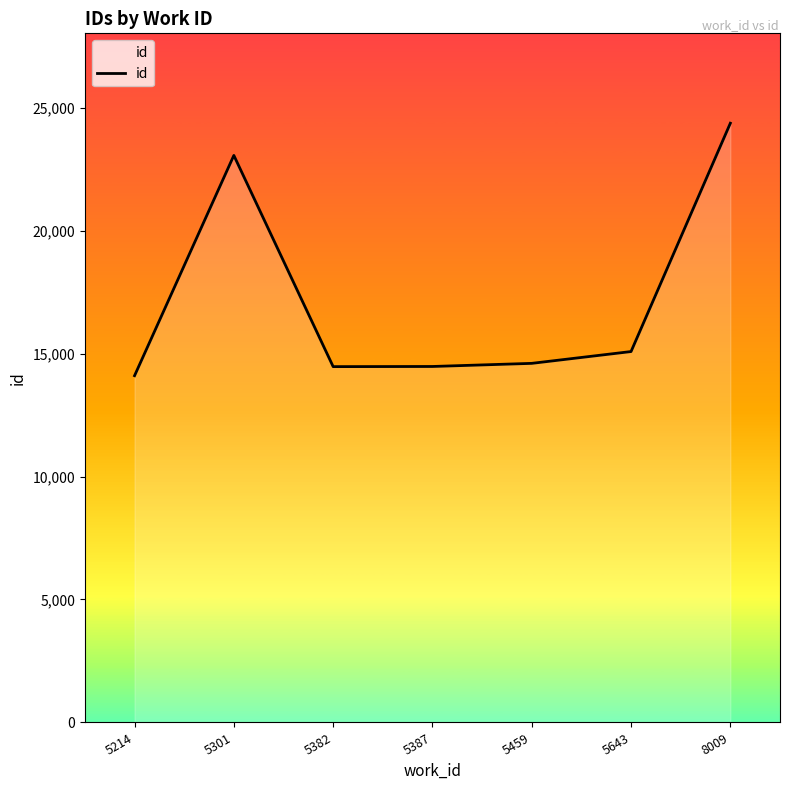

Where does the data first go above 14601?

5301